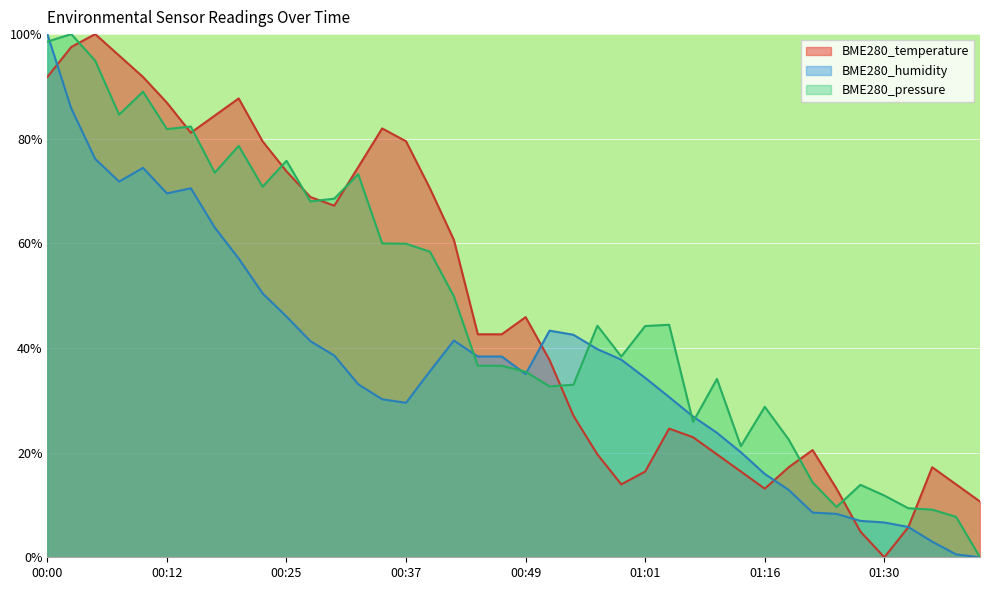

True or false: BME280_humidity and BME280_temperature cross at least once.

True